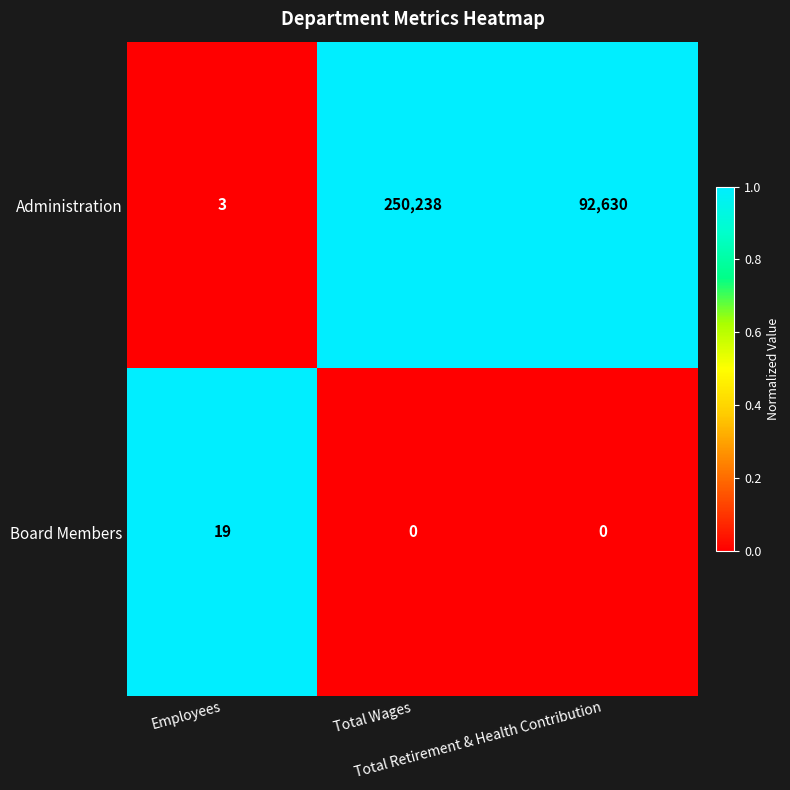

At Total Retirement & Health Contribution, list the series in order from smallest to largest.

Board Members, Administration